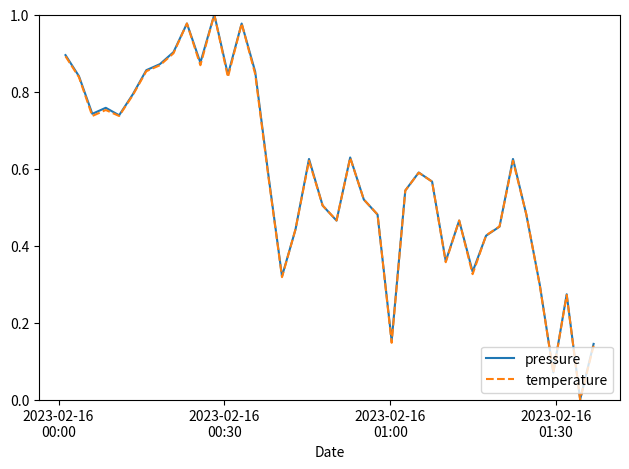

What are all the series names shown in the legend?

pressure, temperature